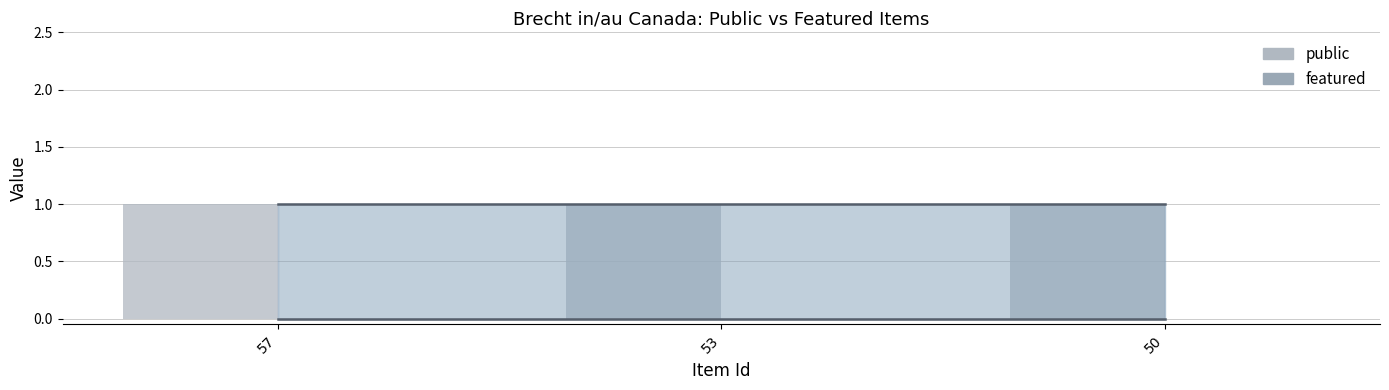

What are all the series names shown in the legend?

public, featured